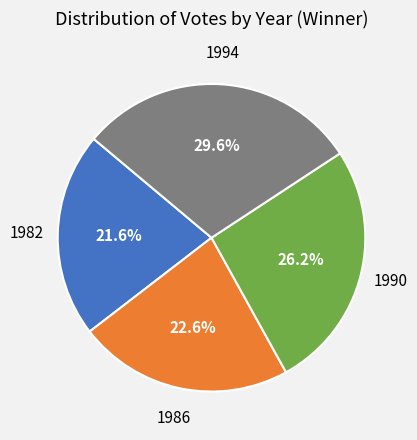

To the nearest percent, what is the combined percentage of 1982 and 1990?

48%